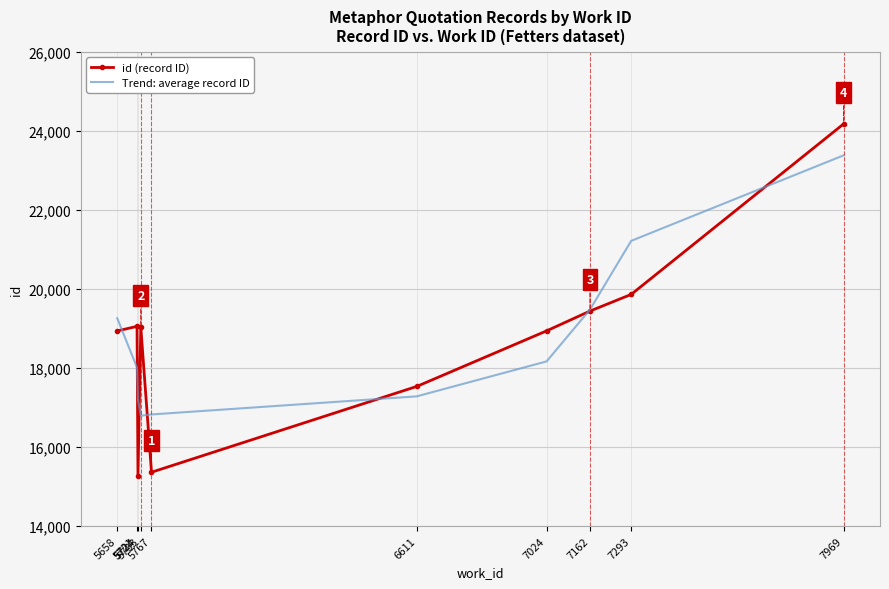

Which series has the widest spread of values?

id (record ID)